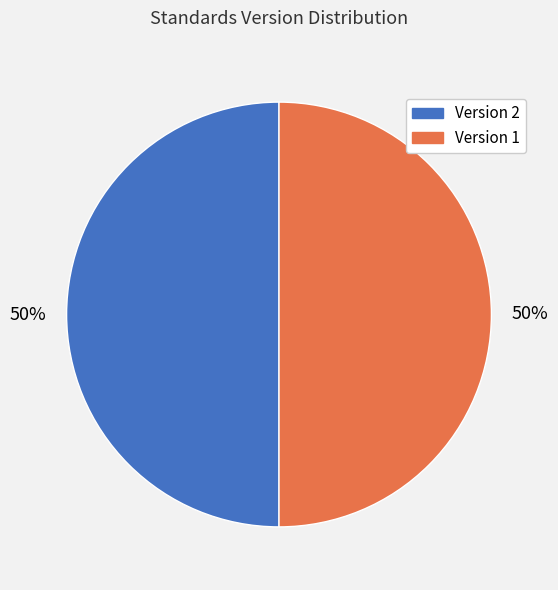

To the nearest percent, what is the difference between the largest and smallest slice percentages?

0%